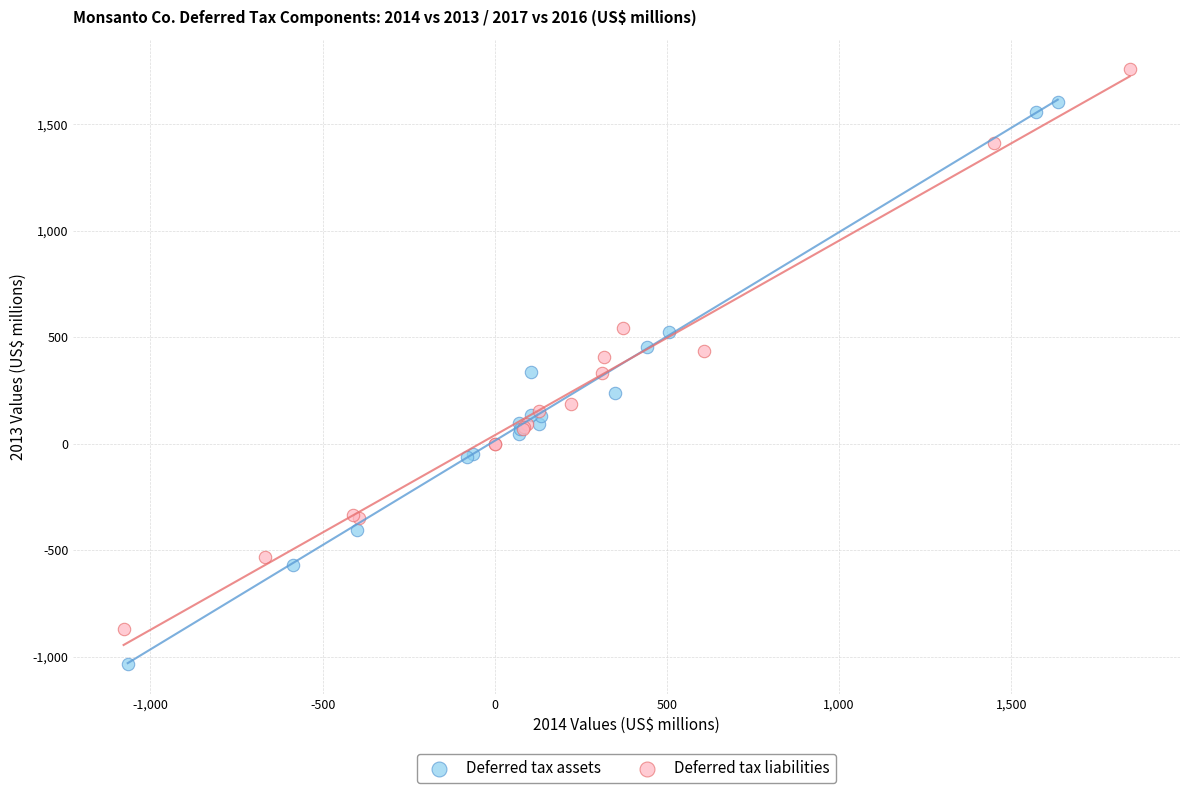

Which series has the widest spread of Y values?

Deferred tax assets